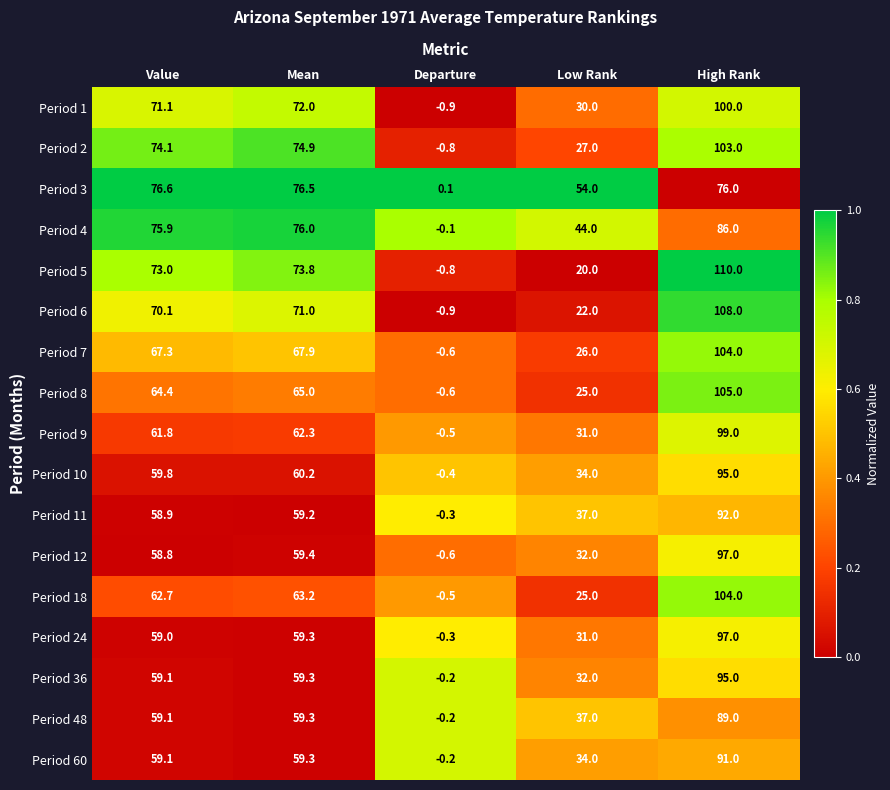

The value of Period 12 at Departure is -0.6. True or false?

True